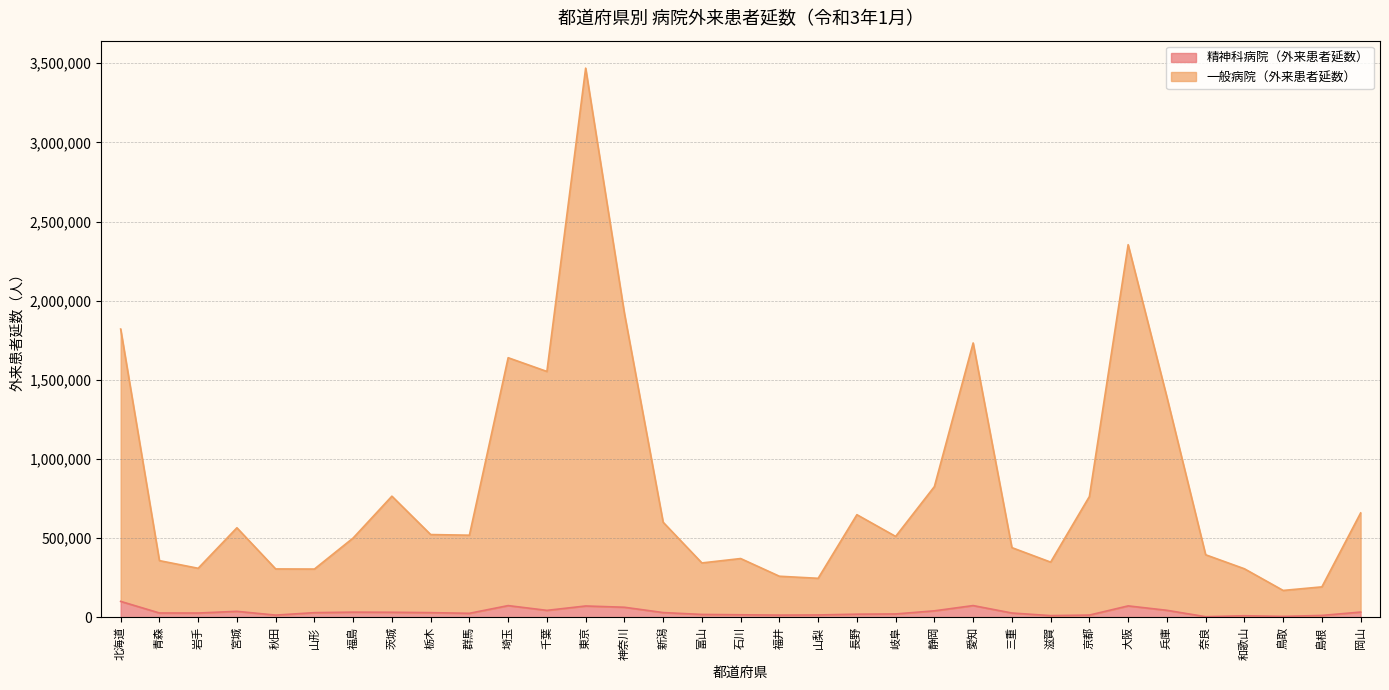

What is the average value of the 一般病院（外来患者延数） series?

821787